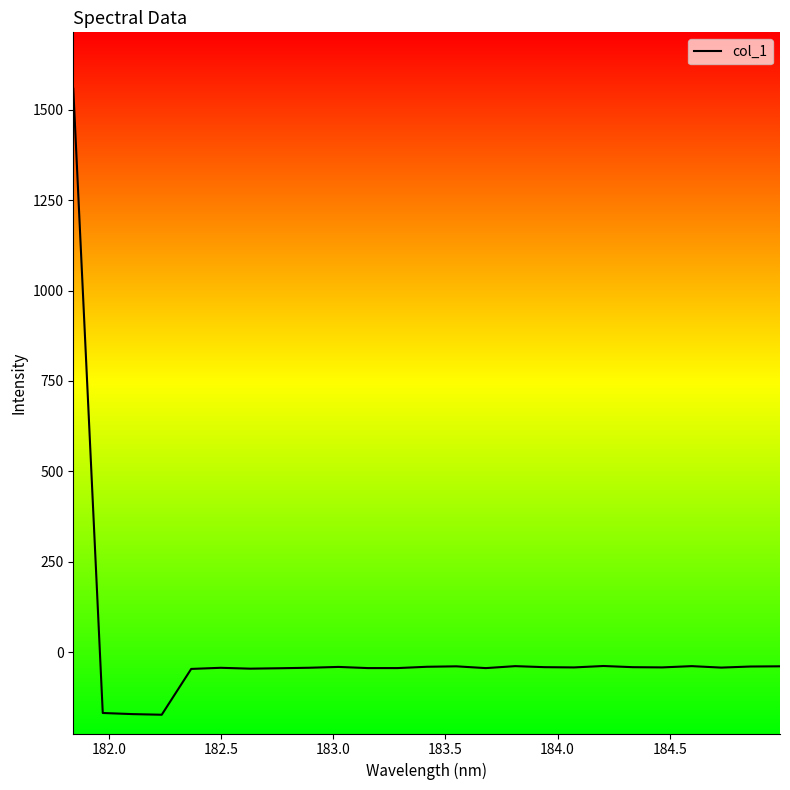

What is the smallest value displayed?

-172.9